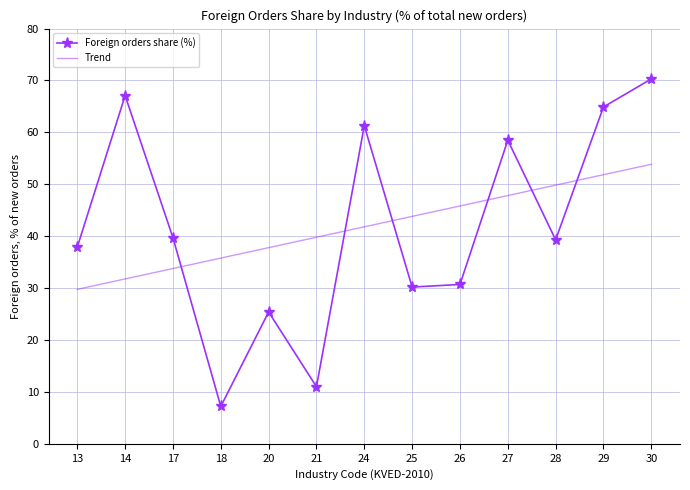

At which category does Foreign orders share (%) reach its first local peak?

14